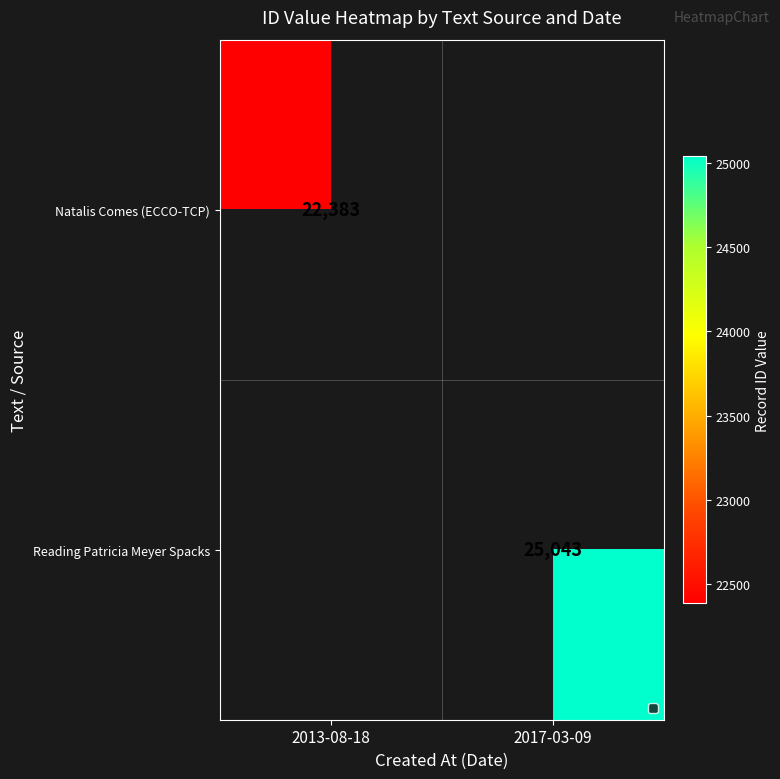

Which label corresponds to the smallest value in the chart?

2013-08-18